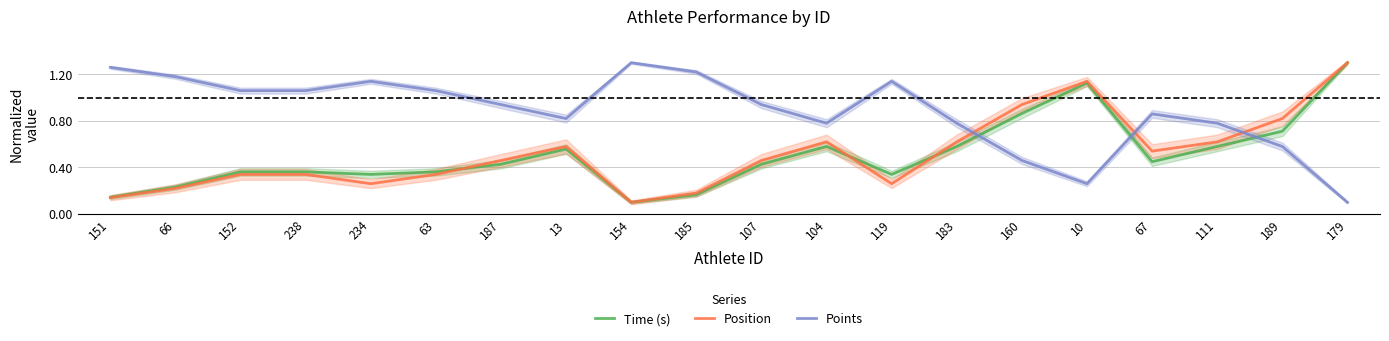

List the series in order of their peak value, highest first.

Time (s), Position, Points